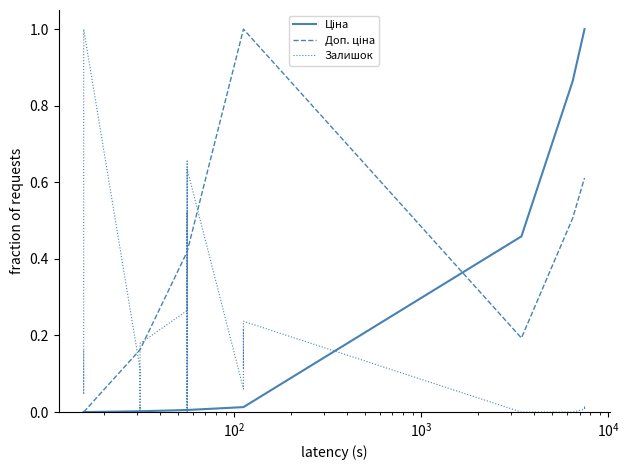

Which series has the largest total across all categories?

Доп. ціна